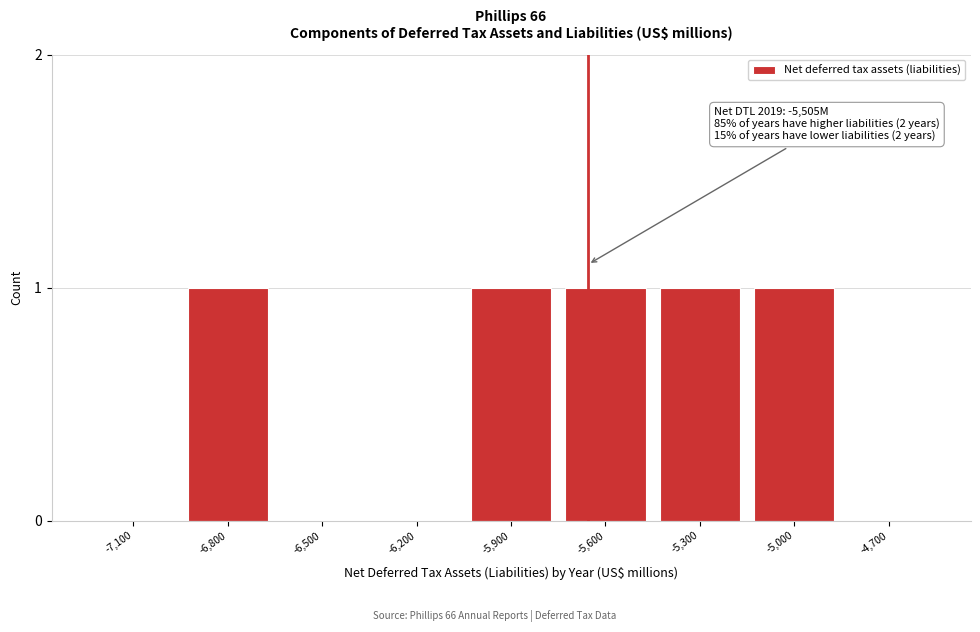

Reading right to left, transcribe all the data shown in this chart.

-4,700=0	-5,000=1	-5,300=1	-5,600=1	-5,900=1	-6,200=0	-6,500=0	-6,800=1	-7,100=0